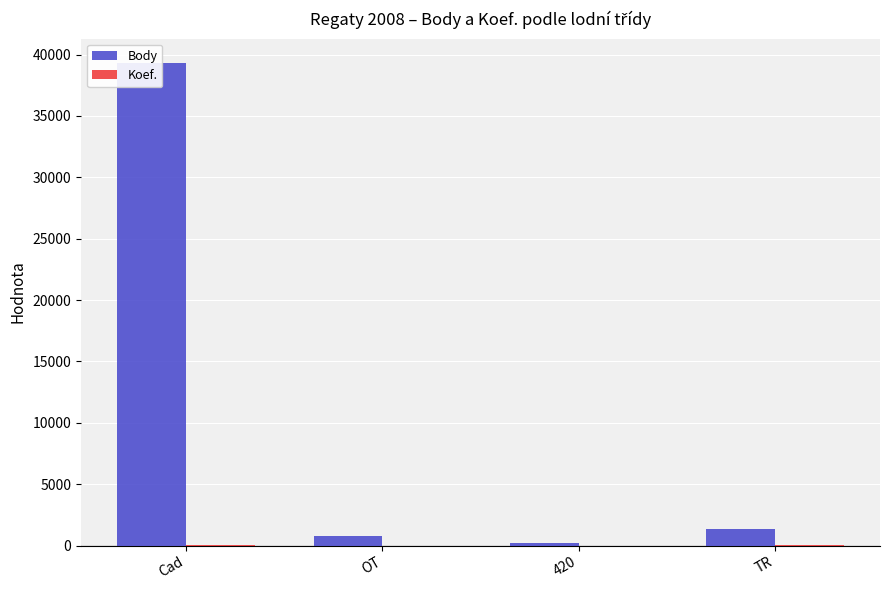

List the labels in order of Body value, smallest first.

420, OT, TR, Cad